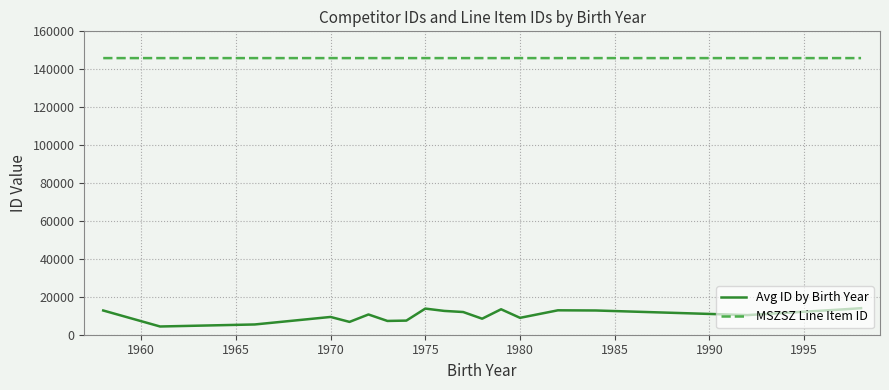

Which series has the widest spread of values?

Avg ID by Birth Year